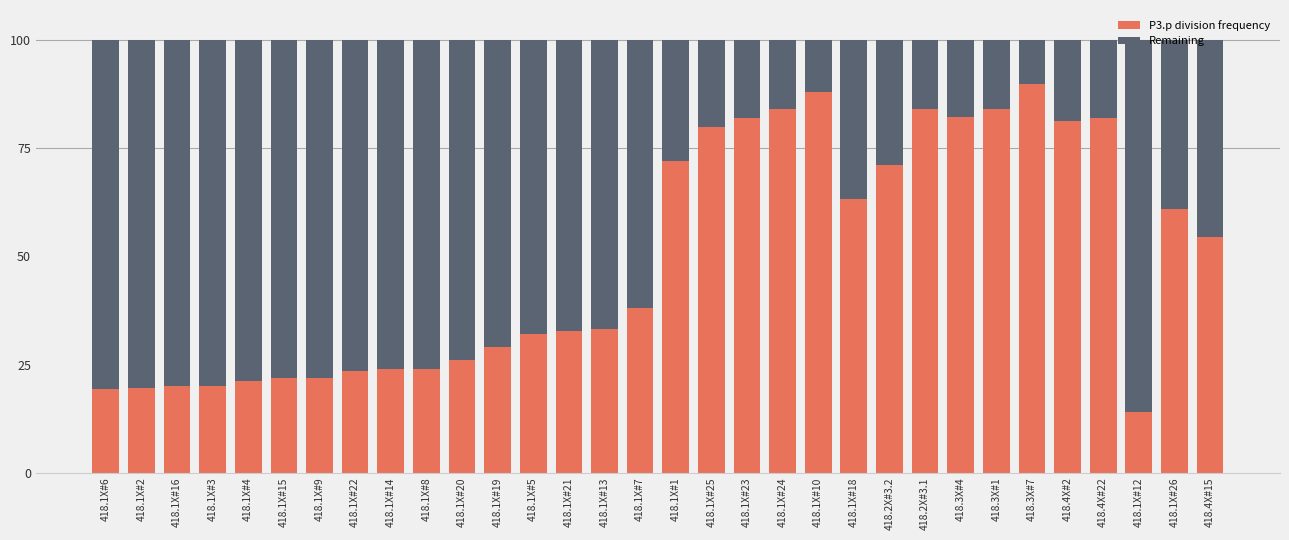

True or false: P3.p division frequency has a value of 10.5 at 418.1X#6.

False